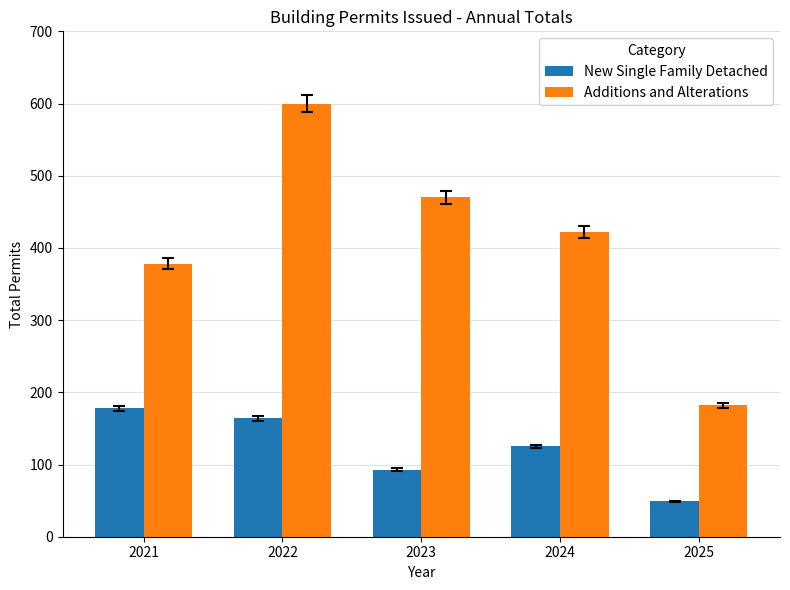

What is the difference between the highest and lowest values at 2022?

436